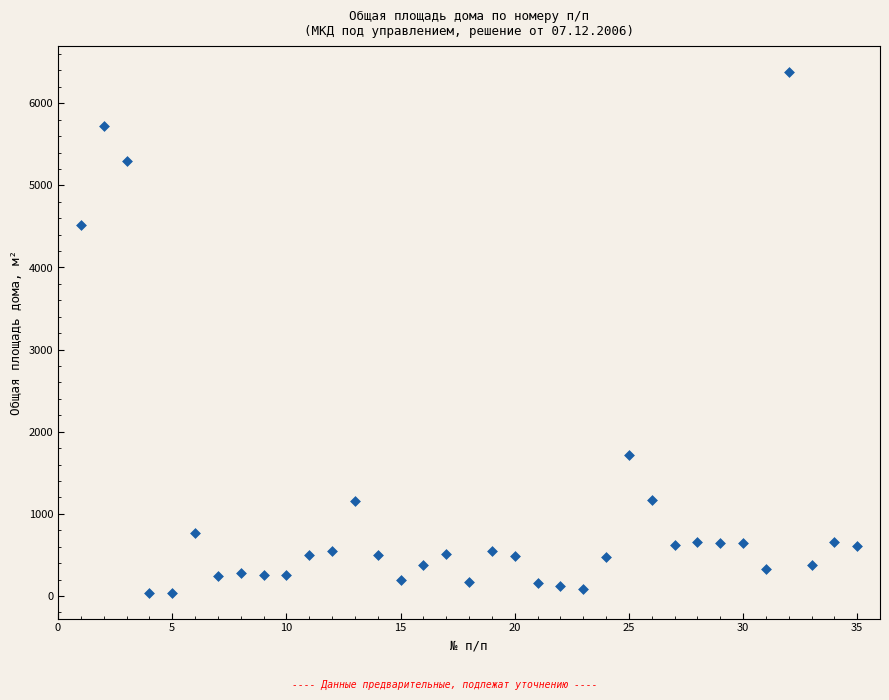

What Y value in the scatter plot is closest to 3210?

4520.0